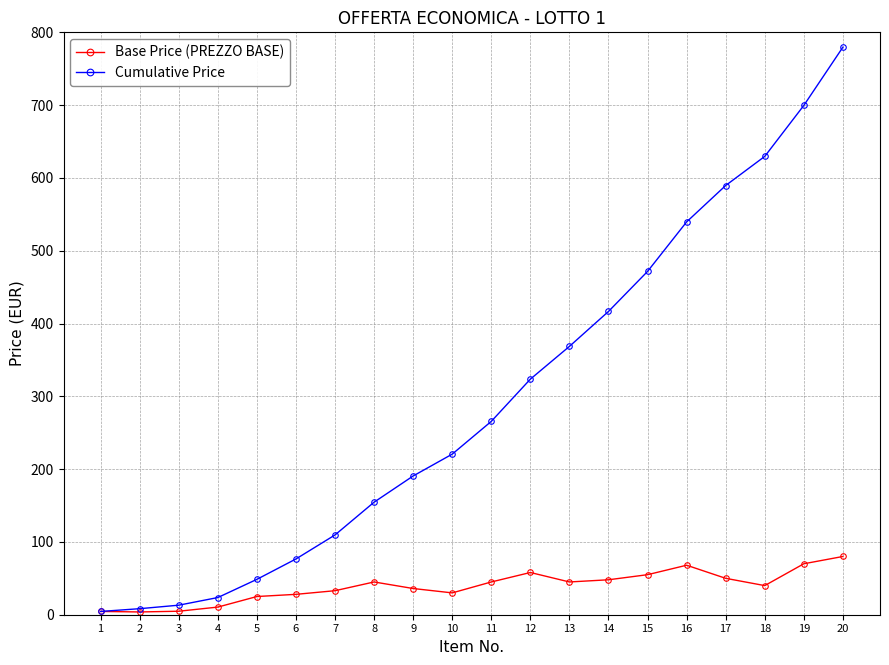

The value of Base Price (PREZZO BASE) at 17 is 74.7. True or false?

False